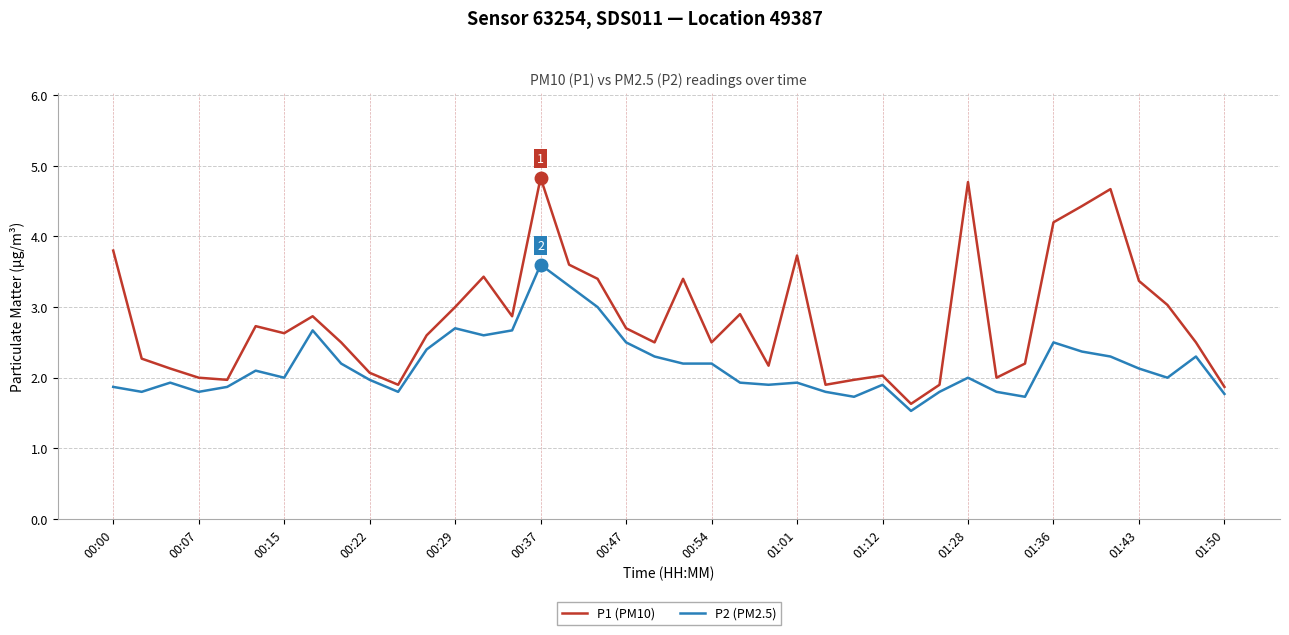

Rank the series by their maximum value, from lowest to highest.

P2 (PM2.5), P1 (PM10)